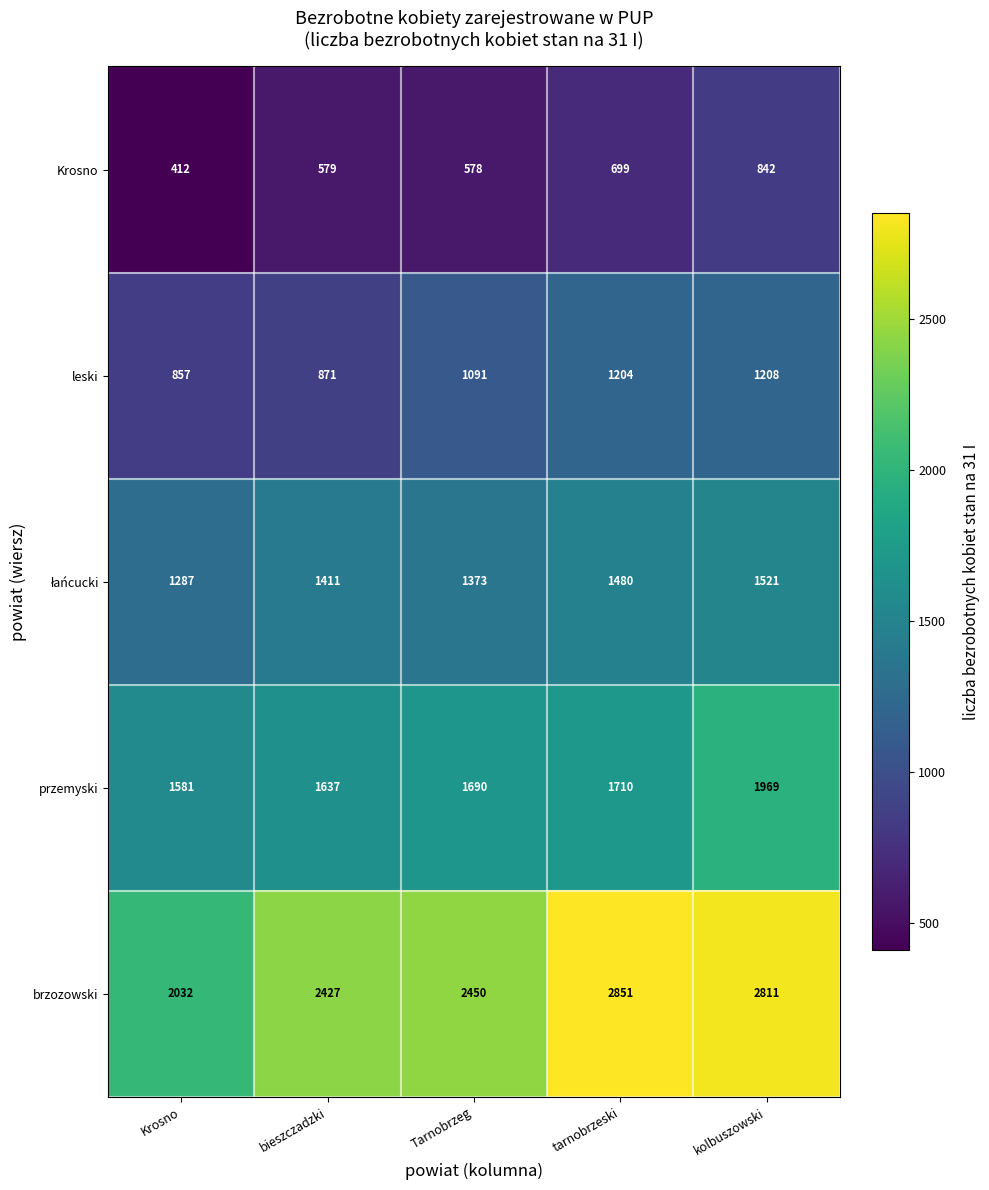

Which series changed the most between bieszczadzki and kolbuszowski?

brzozowski